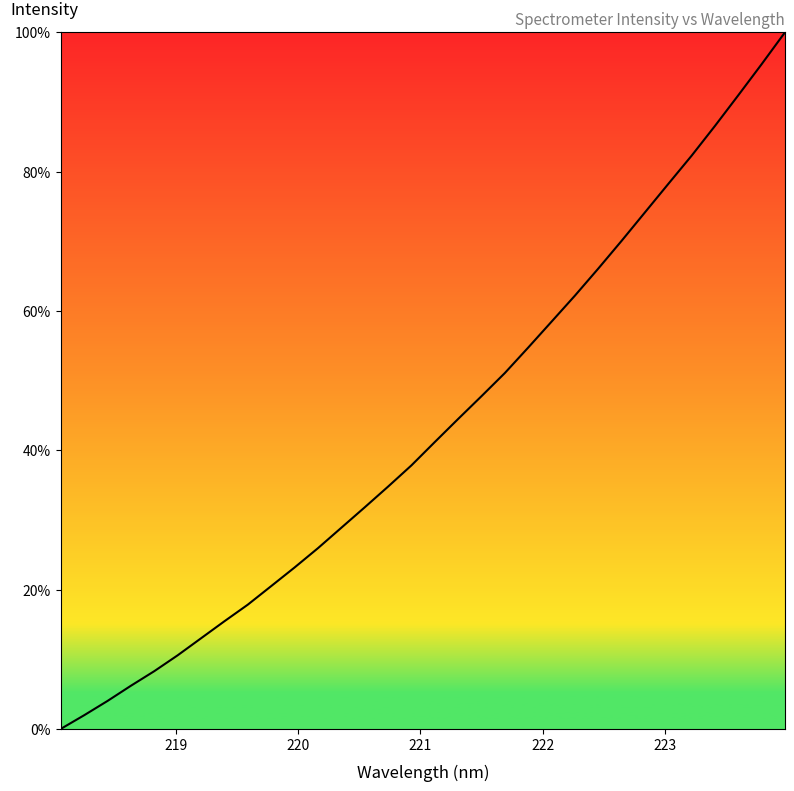

What is the greatest value displayed?

100.0